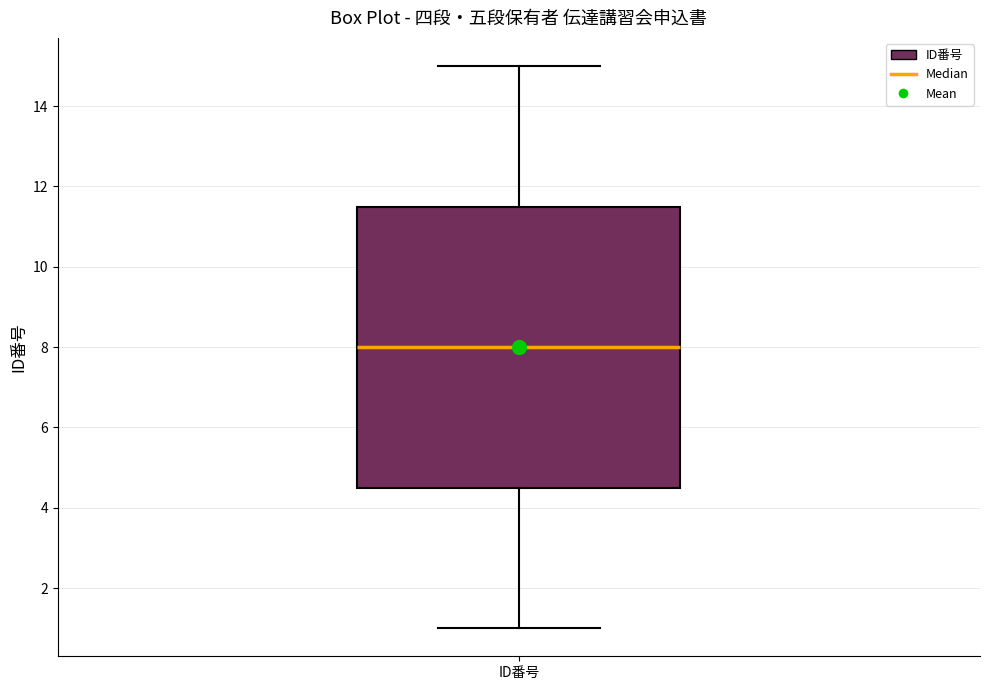

Where does the upper whisker of the box for ID番号 end on the y-axis? The values are not printed on the chart, so give them approximately, as read against the axis.

15.0